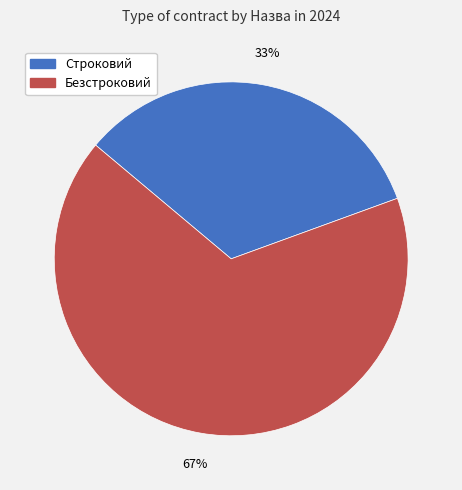

To the nearest percent, what is the average slice percentage?

50%